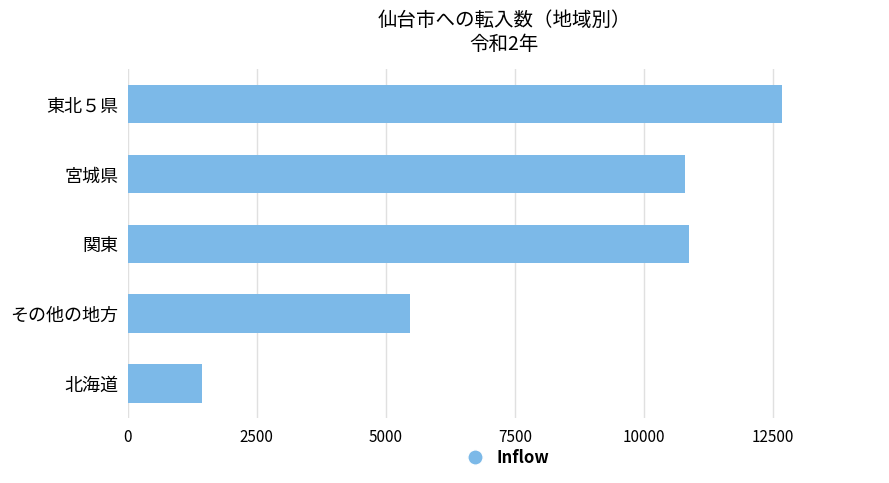

Reading bottom to top, extract all data points from this chart.

北海道=1434	その他の地方=5463	関東=10876	宮城県=10795	東北５県=12670